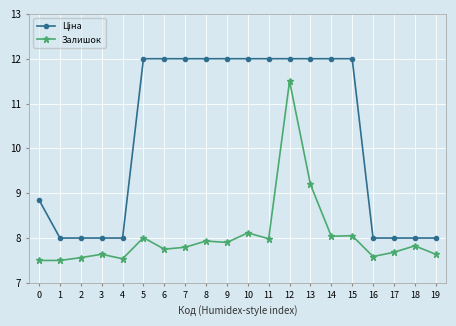

What is the smallest value displayed?

7.5